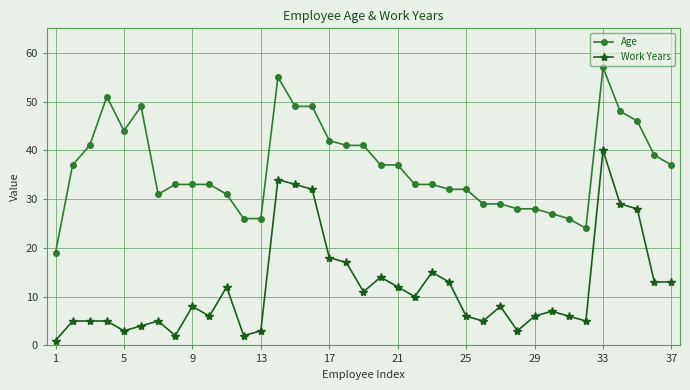

Which series has the widest spread of values?

Work Years